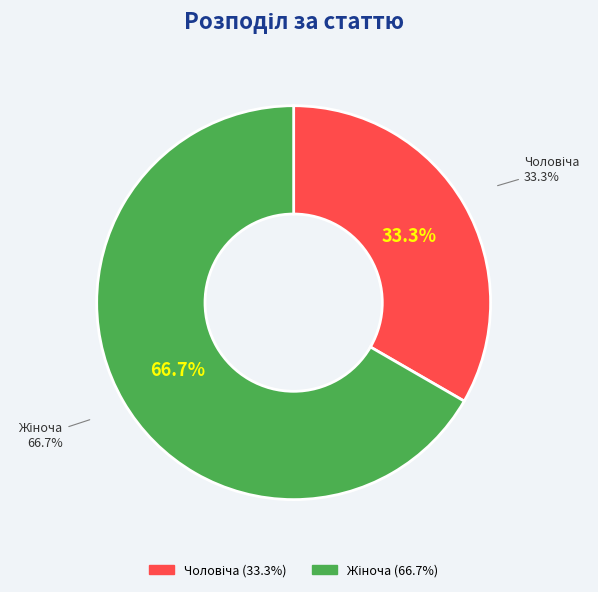

To the nearest percent, what is the average slice percentage?

50%